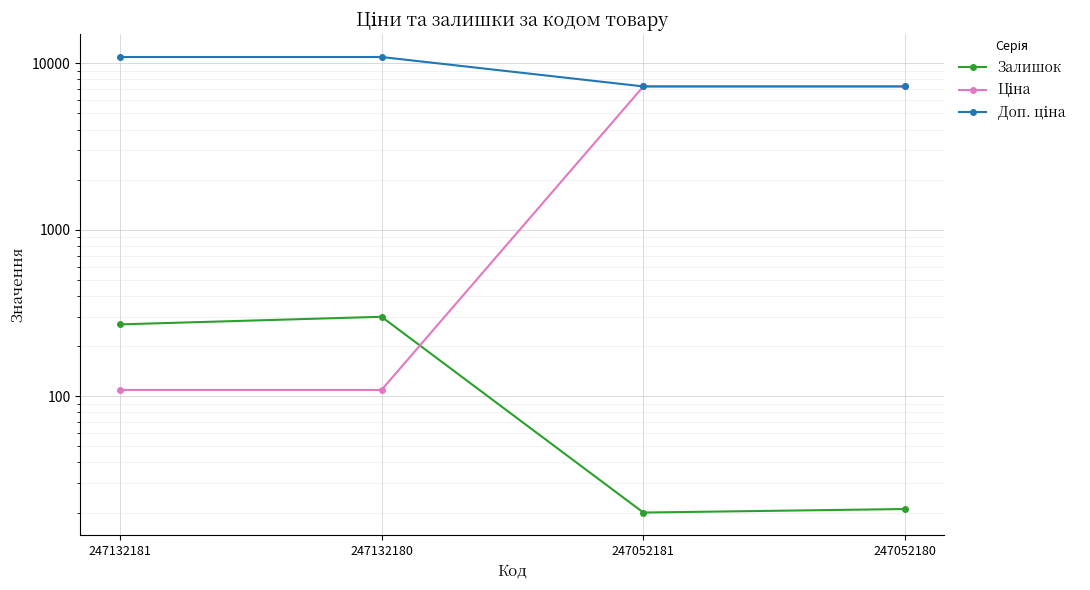

What is the average value of the Доп. ціна series?

9081.0